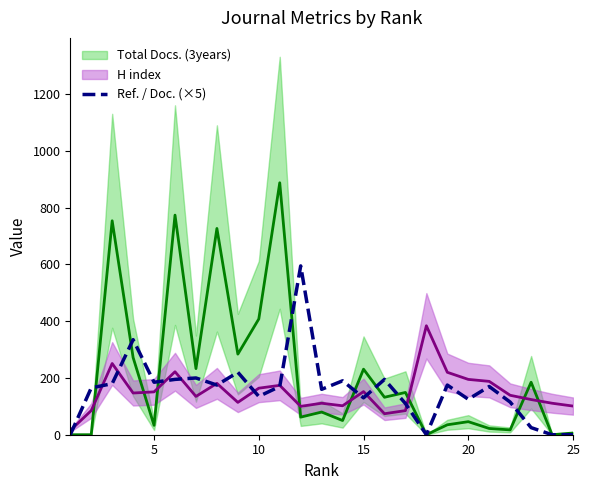

What is the sum of all values?

3950